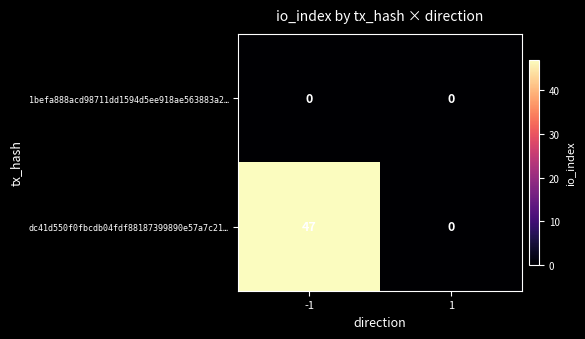

Rank the categories by dc41d550f0fbcdb04fdf88187399890e57a7c21… value from highest to lowest.

-1, 1